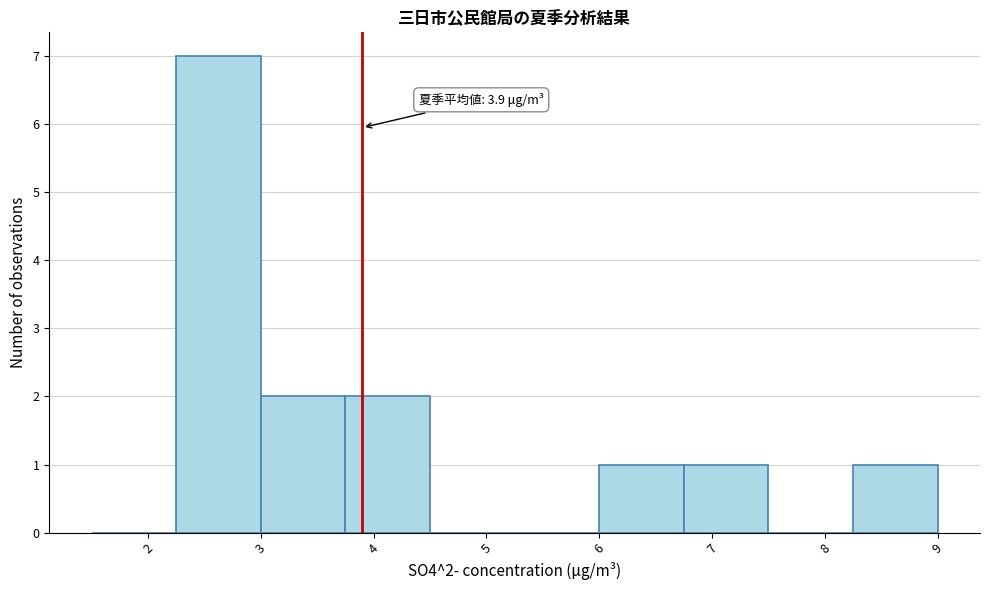

Over which range of the x-axis is the bar tallest?

2.25 to 3.00